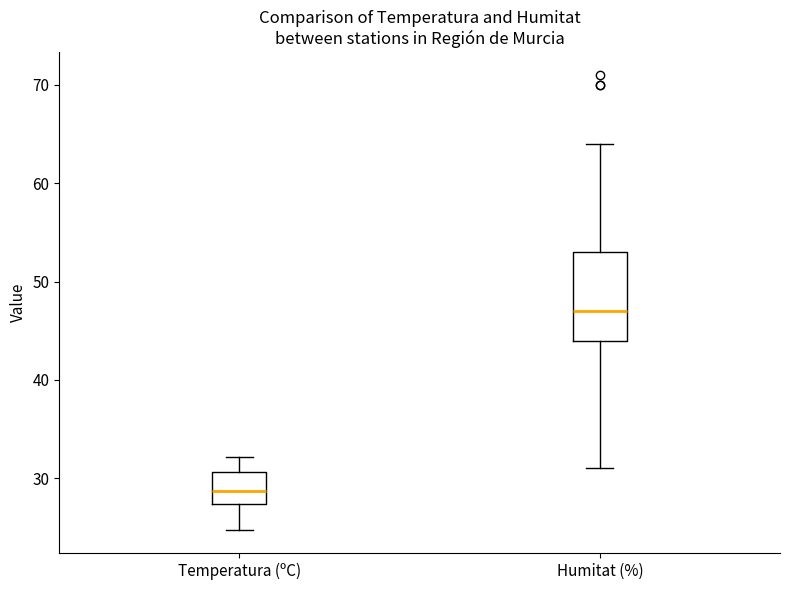

Reading left to right, read every box against the y-axis: the position of its median line, the range the box covers, and the ends of its whiskers. The values are not printed on the chart, so give them approximately, as read against the axis.

Temperatura (ºC): median 29, box 27 to 31, whiskers 25 to 32
Humitat (%): median 47, box 44 to 53, whiskers 31 to 64